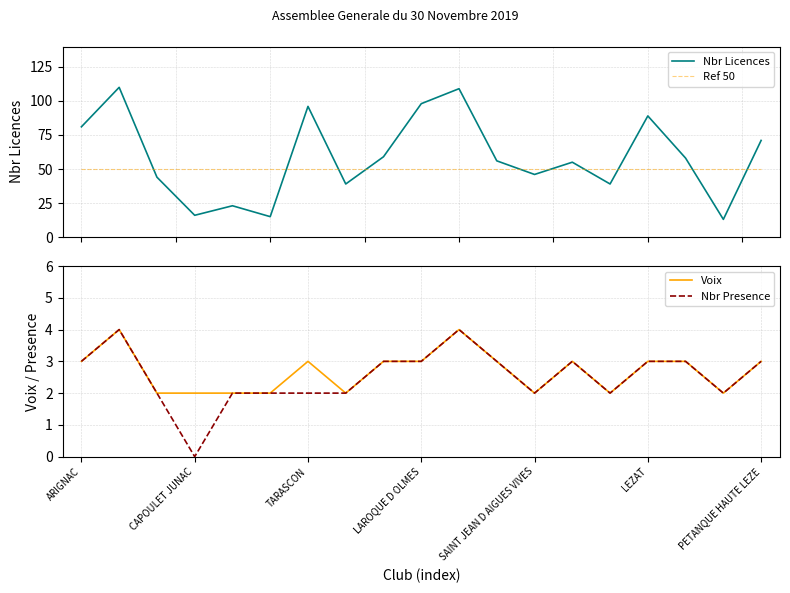

Is this an area chart (filled region under the line)?

No